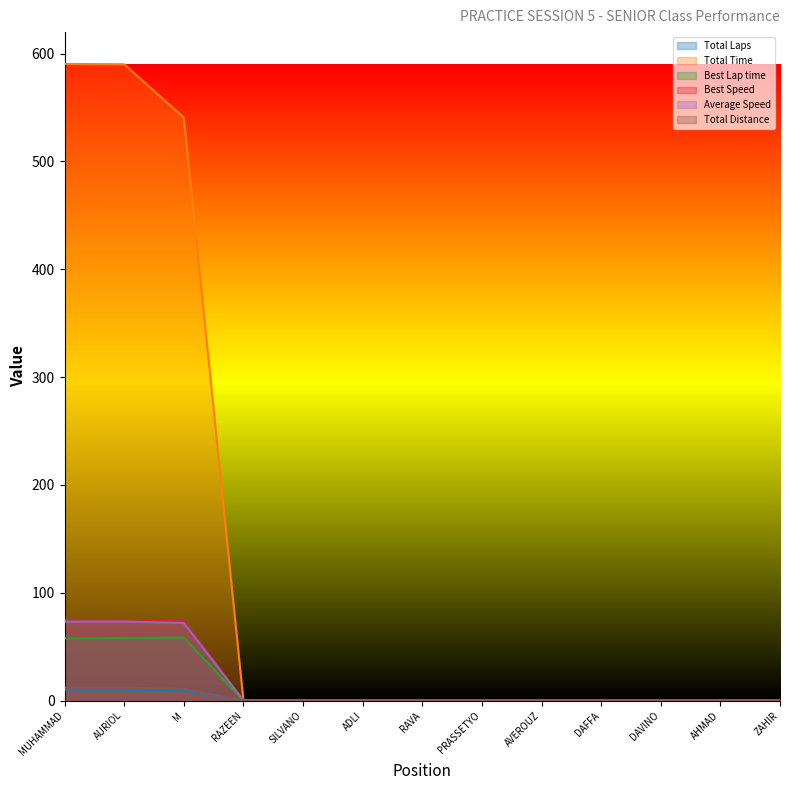

The value of Average Speed at ZAHIR is 0.0. True or false?

True